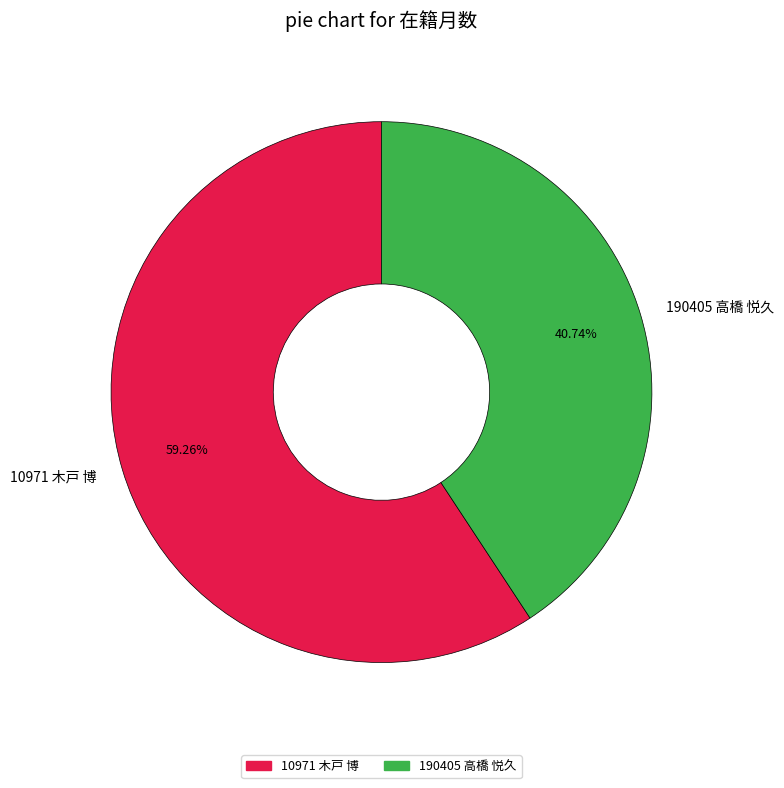

Does any single category account for the majority?

Yes